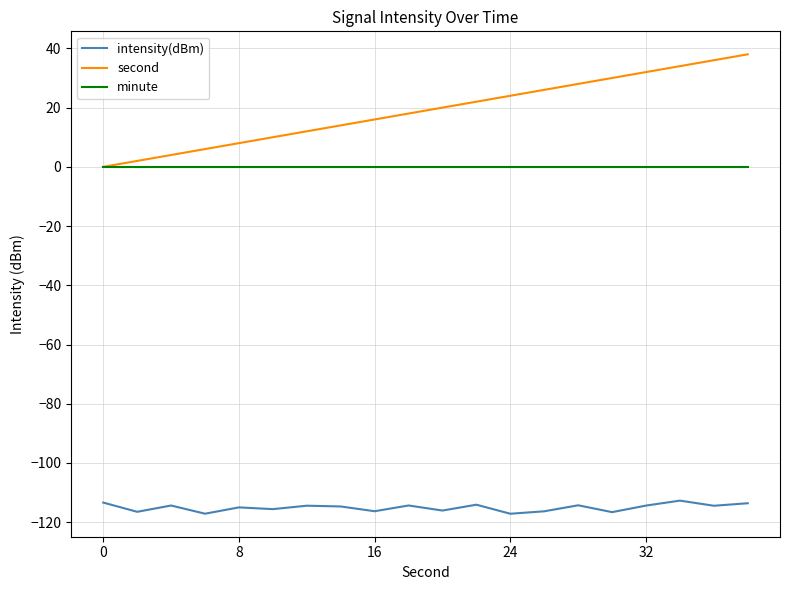

True or false: minute and intensity(dBm) cross at least once.

False